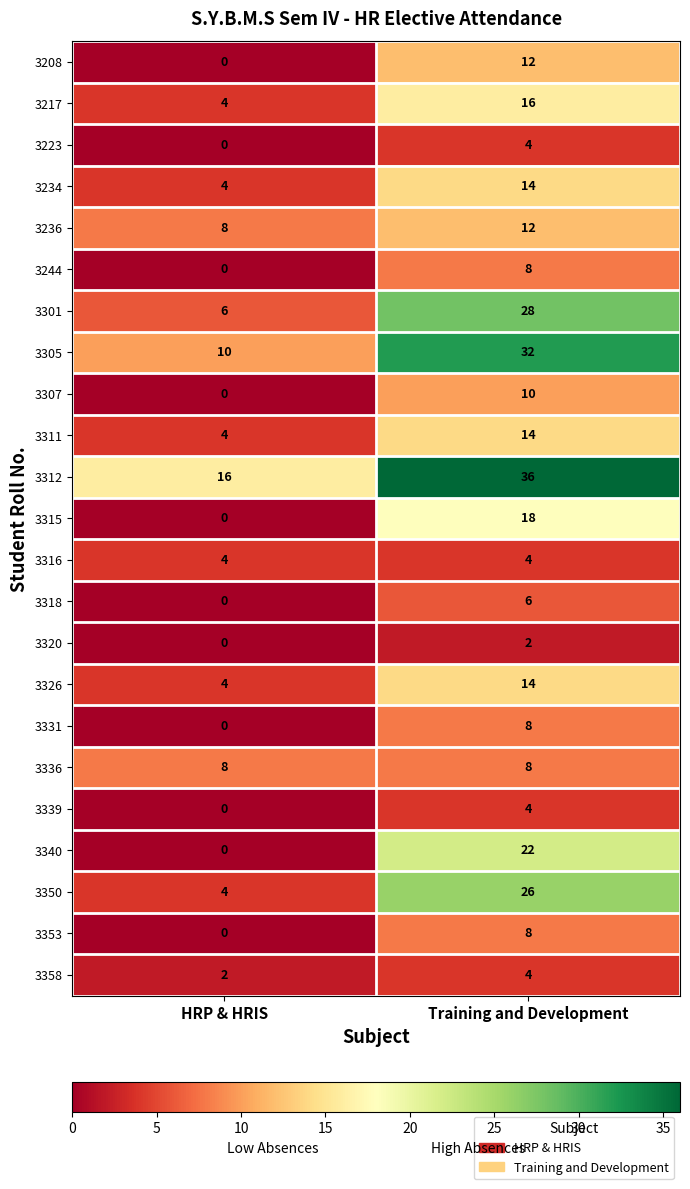

At which label is 3223 closest to 2?

HRP & HRIS